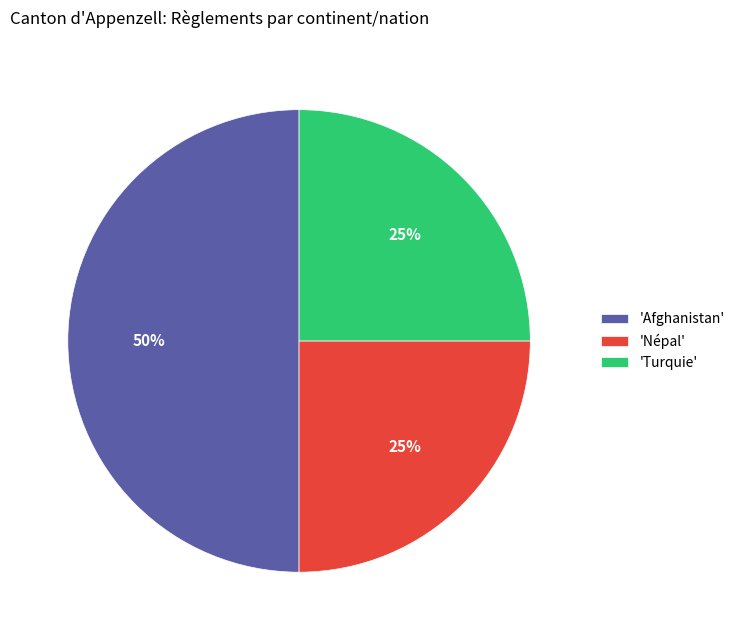

What percentage is the 'Afghanistan' slice, to the nearest percent?

50%